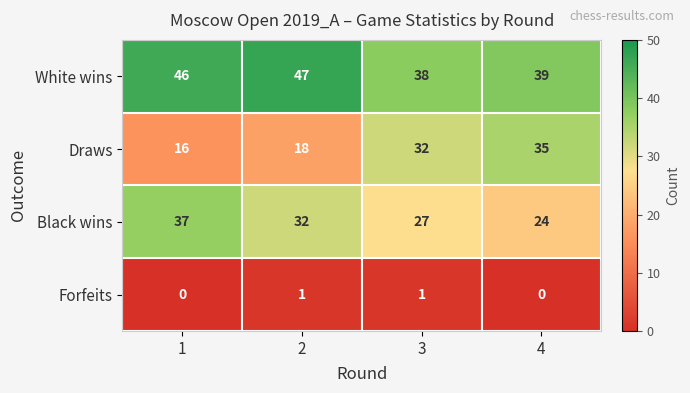

Reading left to right, what are all the values shown in this chart?

White wins: 1=46	2=47	3=38	4=39
Draws: 1=16	2=18	3=32	4=35
Black wins: 1=37	2=32	3=27	4=24
Forfeits: 1=0	2=1	3=1	4=0